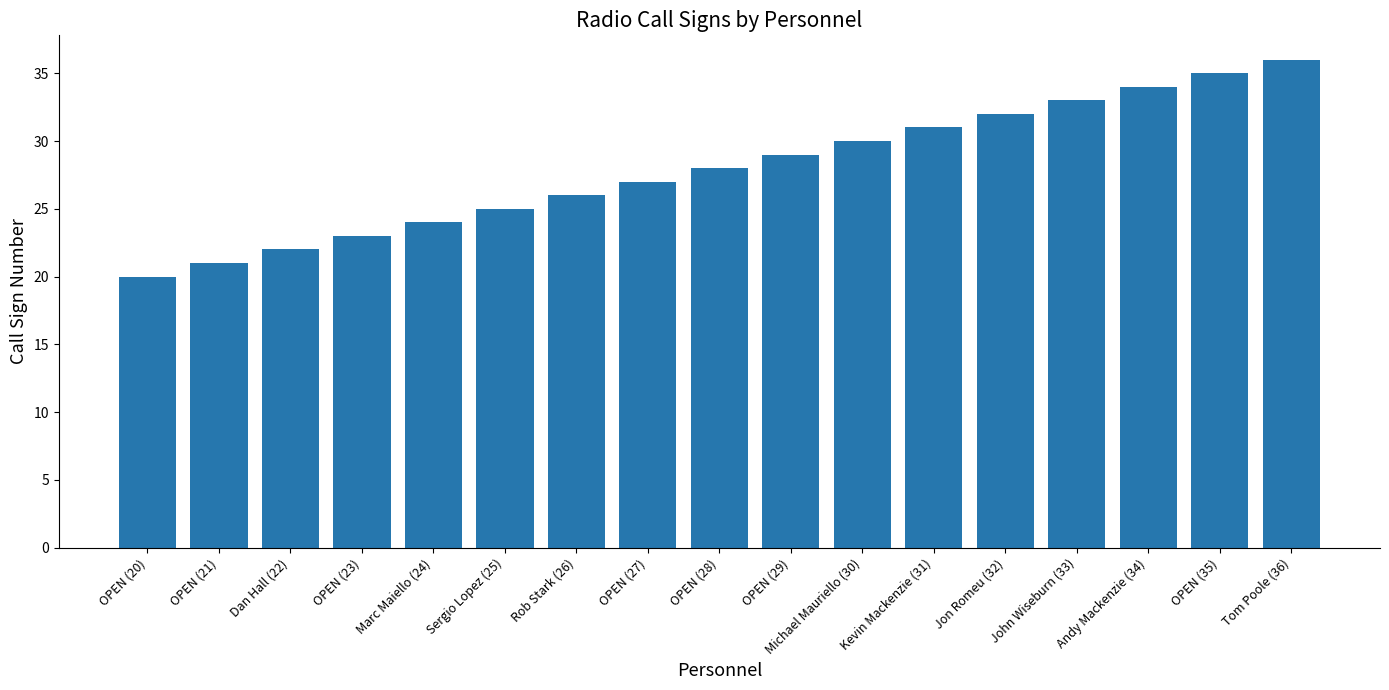

Which category has the lowest value across all series?

OPEN (20)